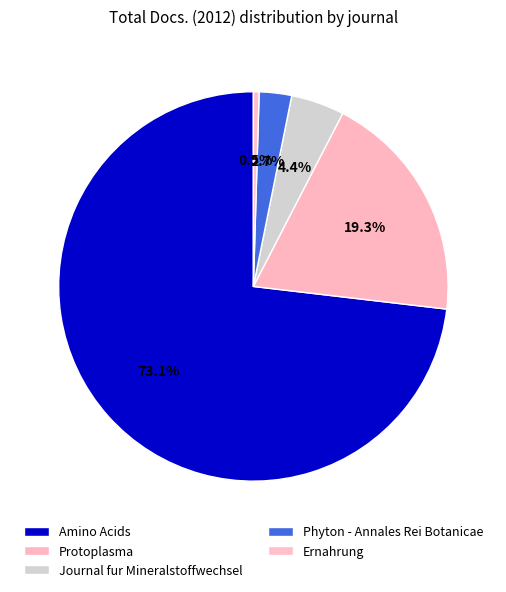

To the nearest percent, what is the difference between the largest and smallest slice percentages?

73%